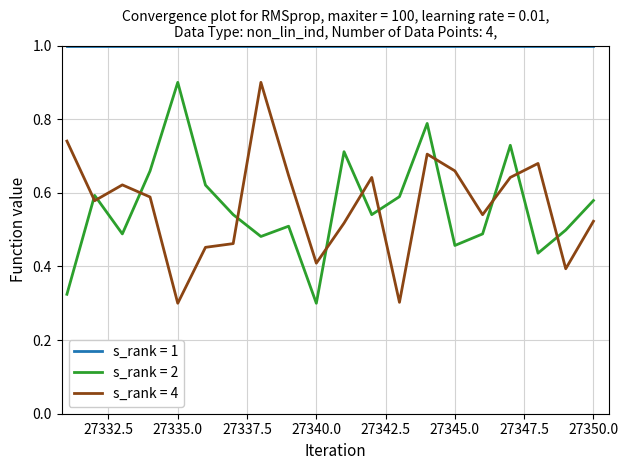

Which series has the largest total across all categories?

s_rank = 1